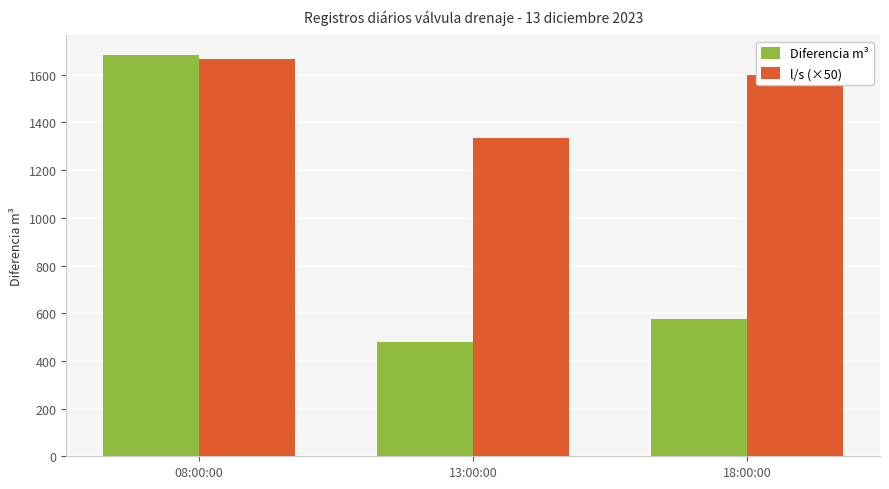

Reading left to right, transcribe all the data shown in this chart.

Diferencia m³: 08:00:00=1681.0	13:00:00=481.0	18:00:00=576.0
l/s (×50): 08:00:00=1667.5	13:00:00=1336.0	18:00:00=1600.0